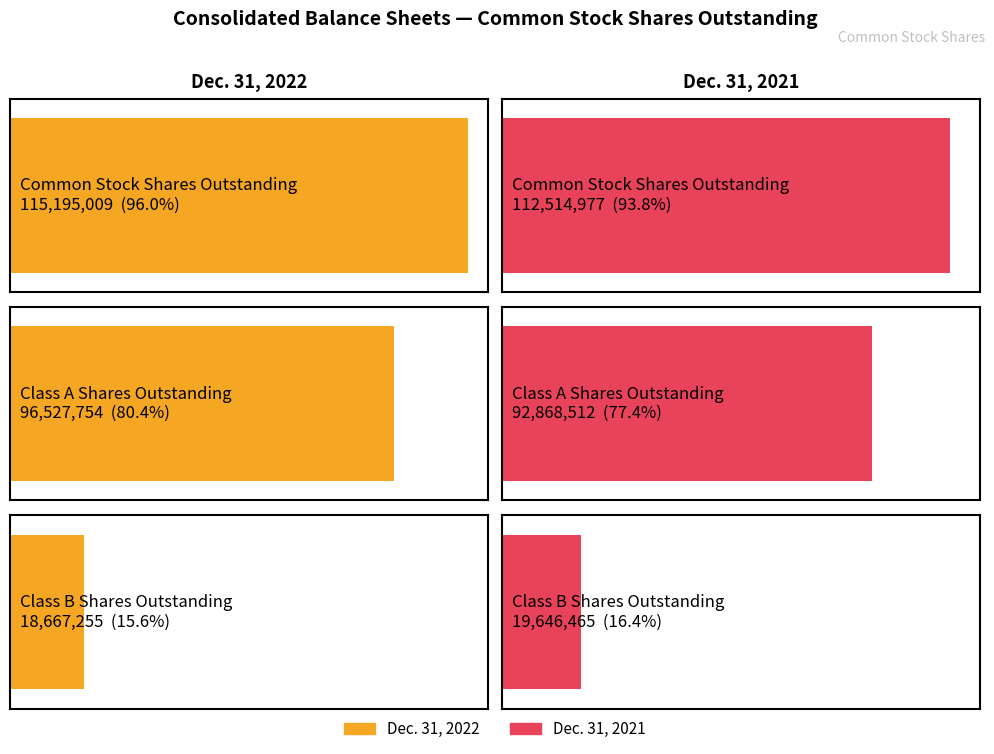

Reading right to left, extract all data points from this chart.

Dec. 31, 2022: 18667255	96527754	115195009
Dec. 31, 2021: 19646465	92868512	112514977